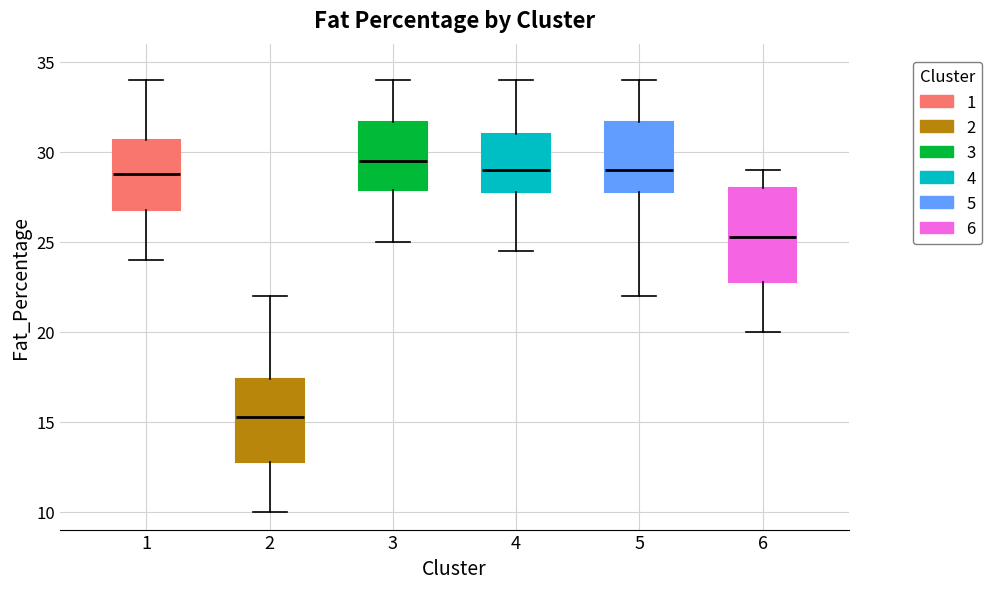

Which box is the tallest, from its lower edge to its upper edge?

6